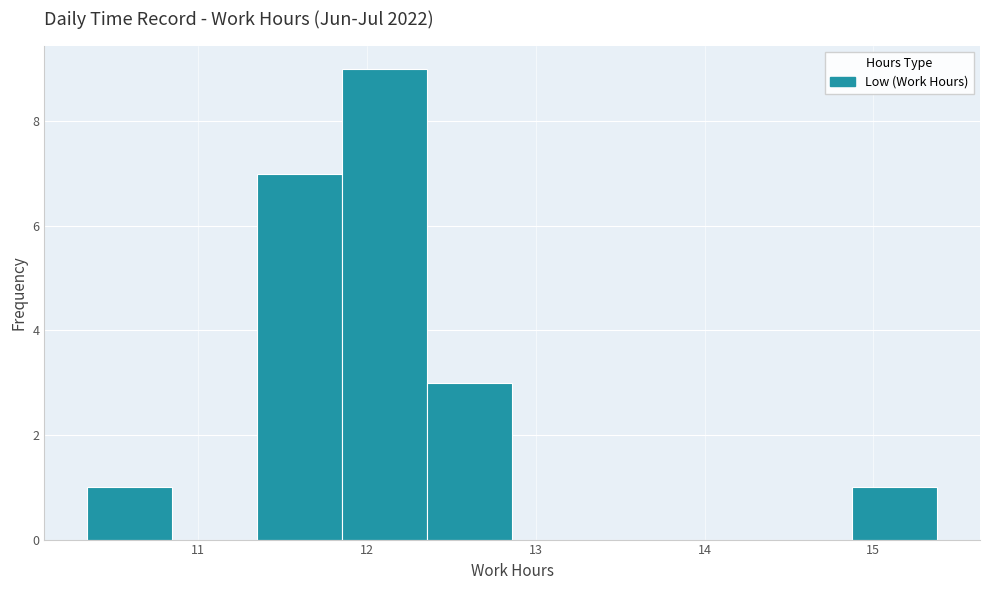

Reading left to right, list every bar in this chart as the range it spans on the x-axis followed by its height. Neither the bar edges nor the heights are printed on the chart, so give them approximately, as read against the axes.

10.3 to 10.8: 1
10.8 to 11.3: 0
11.3 to 11.9: 7
11.9 to 12.4: 9
12.4 to 12.9: 3
12.9 to 13.4: 0
13.4 to 13.9: 0
13.9 to 14.4: 0
14.4 to 14.9: 0
14.9 to 15.4: 1